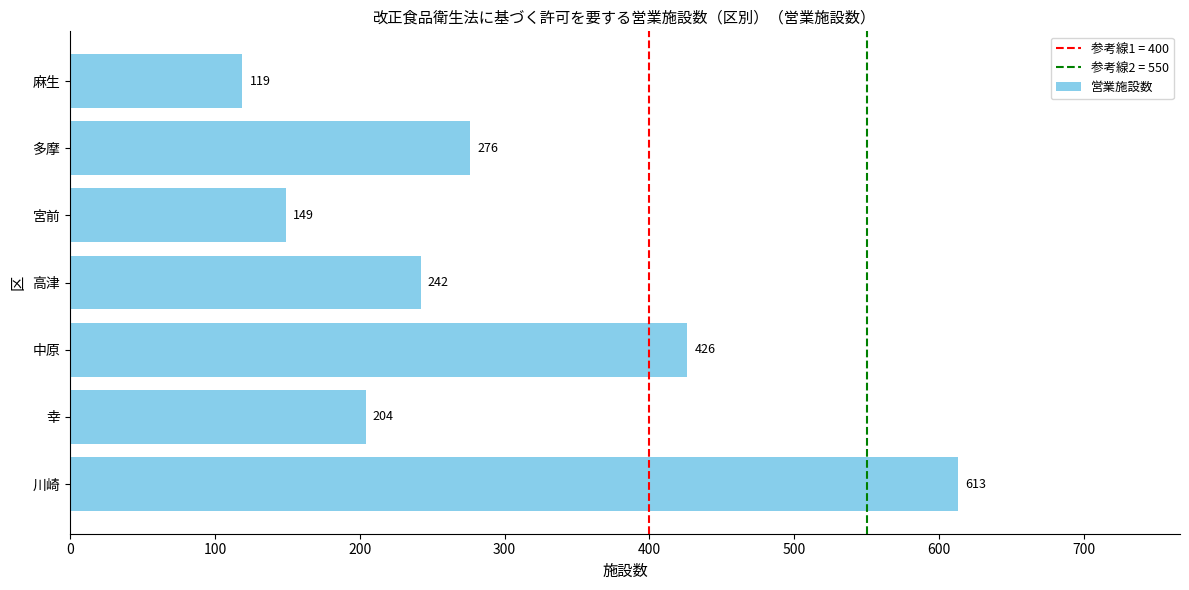

List the labels in order of value, largest first.

川崎, 中原, 多摩, 高津, 幸, 宮前, 麻生